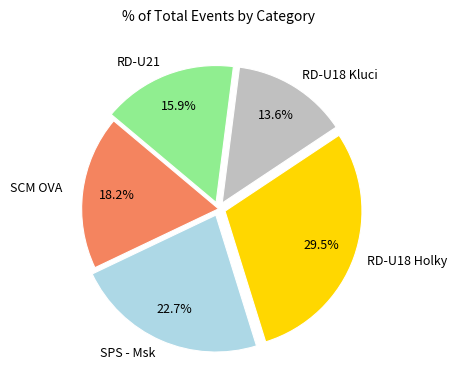

Is there a majority slice in this chart?

No